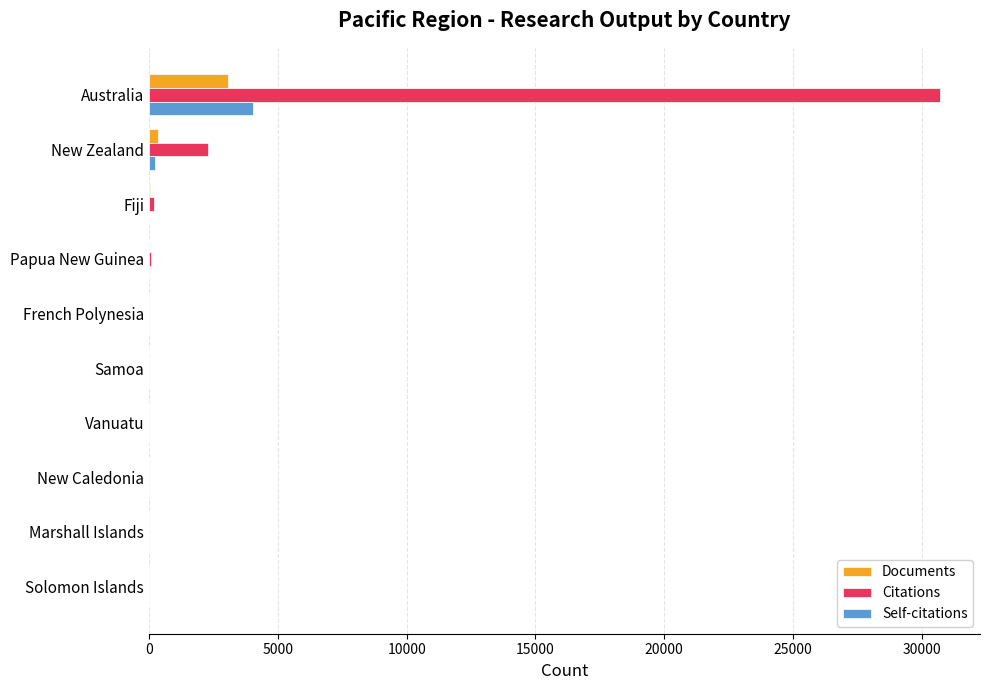

Which label corresponds to the largest value in the chart?

Australia